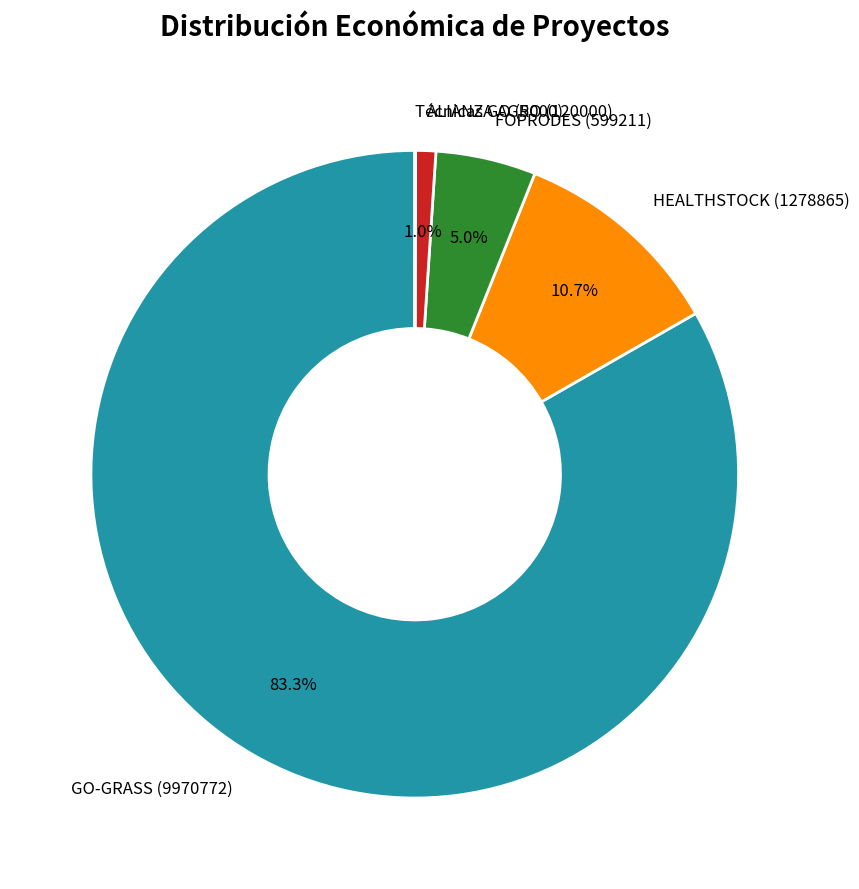

Which slice represents more than half of the pie?

GO-GRASS (9970772)